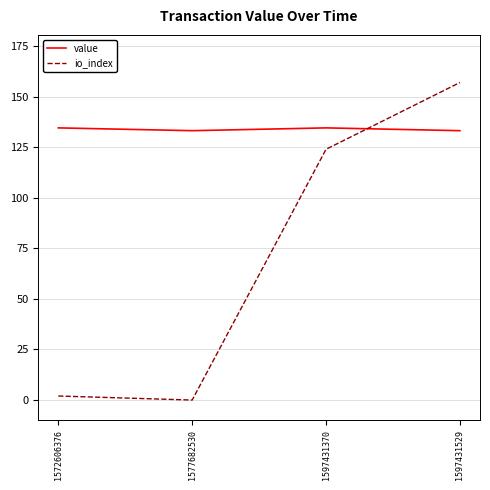

Reading right to left, what are all the values shown in this chart?

value: 133.2	134.6	133.2	134.6
io_index: 157.0	124.0	0.0	2.0